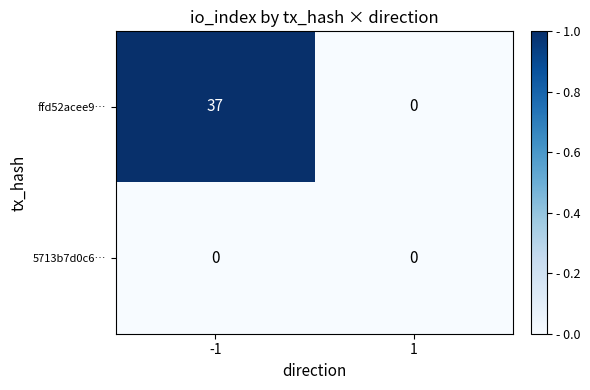

List the series in order of their peak value, highest first.

ffd52acee9…, 5713b7d0c6…